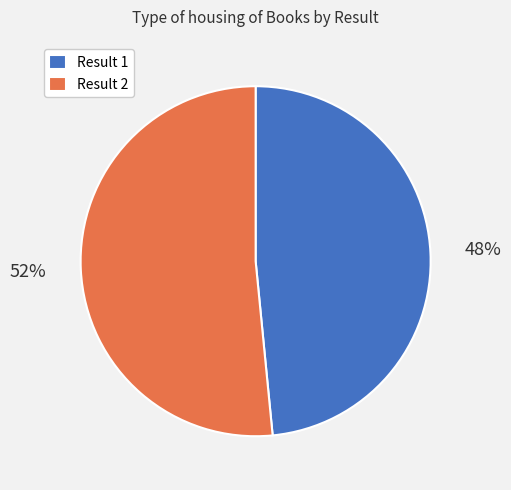

Is there a majority slice in this chart?

Yes